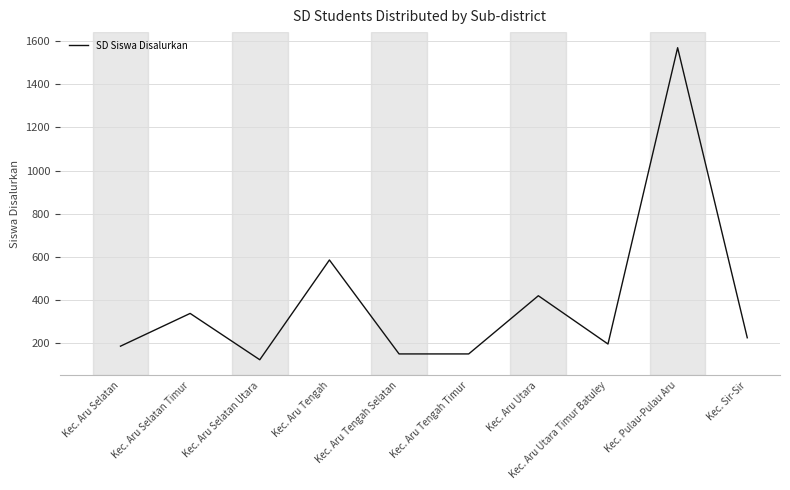

What is the difference between the maximum and minimum values?

1448